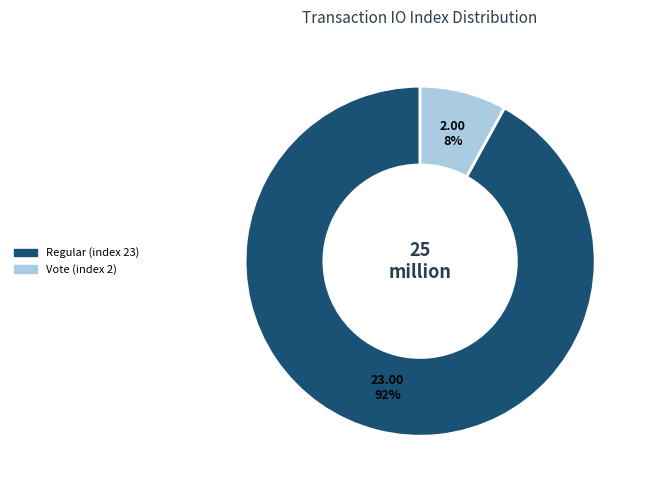

Does any single category account for the majority?

Yes